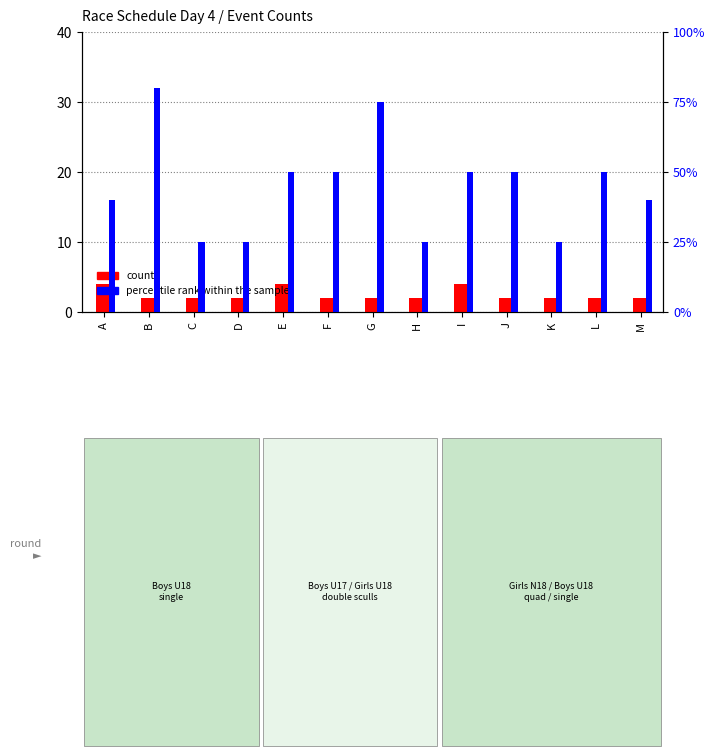

Which series has the largest total across all categories?

percentile rank within the sample